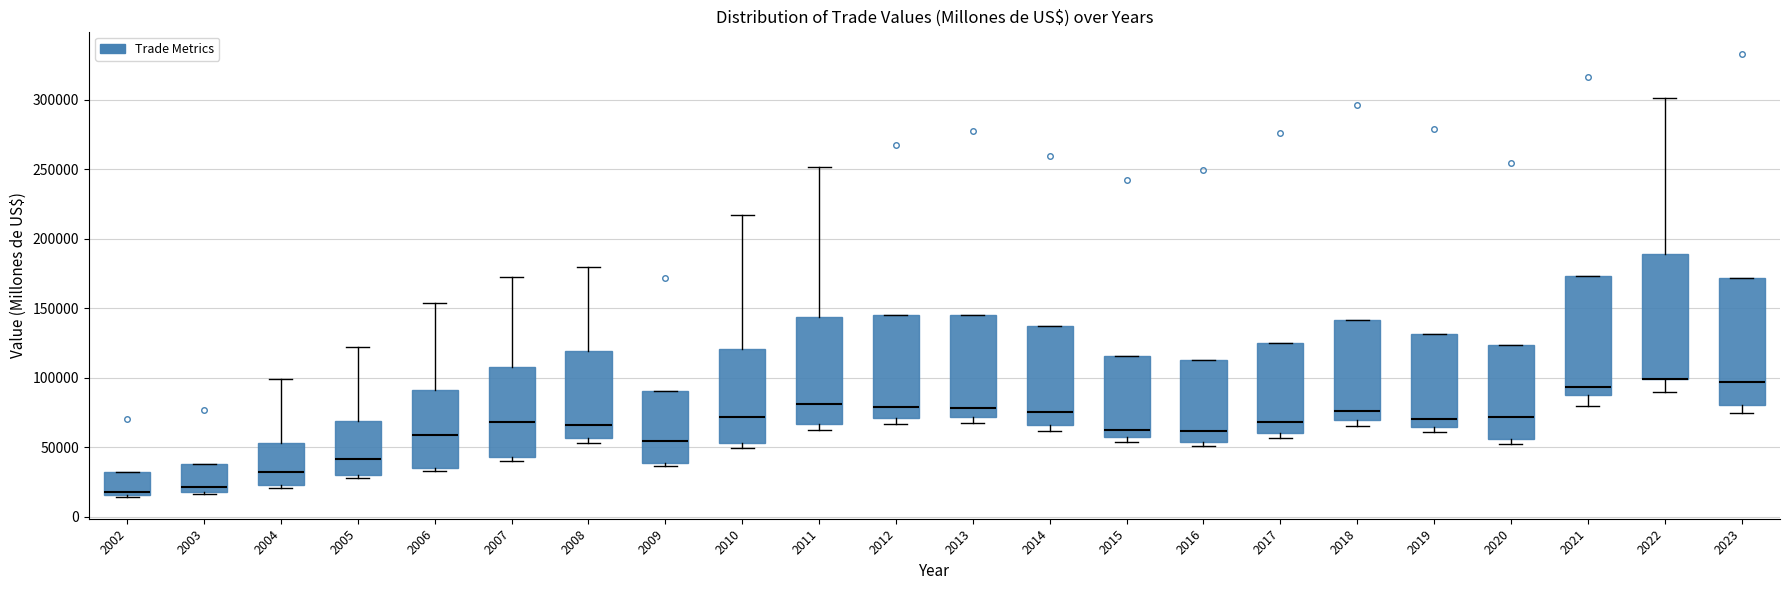

Reading left to right, transcribe this box plot: for each box, give where its median line is, the range the box spans, and where its two whiskers end, as read against the y-axis. The values are not printed on the chart, so give them approximately, as read against the axis.

2002: median 20000, box 15000 to 30000, whiskers 15000 to 30000
2003: median 20000, box 15000 to 35000, whiskers 15000 to 35000
2004: median 30000, box 20000 to 55000, whiskers 20000 (just below the box's lower edge) to 100000
2005: median 40000, box 30000 to 70000, whiskers 30000 (just below the box's lower edge) to 120000
2006: median 60000, box 35000 to 90000, whiskers 35000 (just below the box's lower edge) to 155000
2007: median 70000, box 45000 to 110000, whiskers 40000 to 170000
2008: median 65000, box 55000 to 120000, whiskers 55000 (just below the box's lower edge) to 180000
2009: median 55000, box 40000 to 90000, whiskers 35000 to 90000
2010: median 70000, box 55000 to 120000, whiskers 50000 to 215000
2011: median 80000, box 65000 to 145000, whiskers 65000 (just below the box's lower edge) to 250000
2012: median 80000, box 70000 to 145000, whiskers 65000 to 145000
2013: median 80000, box 70000 to 145000, whiskers 70000 (just below the box's lower edge) to 145000
2014: median 75000, box 65000 to 135000, whiskers 60000 to 135000
2015: median 60000, box 55000 to 115000, whiskers 55000 (just below the box's lower edge) to 115000
2016: median 60000, box 55000 to 110000, whiskers 50000 to 110000
2017: median 70000, box 60000 to 125000, whiskers 55000 to 125000
2018: median 75000, box 70000 to 140000, whiskers 65000 to 140000
2019: median 70000, box 65000 to 130000, whiskers 60000 to 130000
2020: median 70000, box 55000 to 125000, whiskers 50000 to 125000
2021: median 95000, box 85000 to 175000, whiskers 80000 to 175000
2022: median 100000 (drawn on the box's lower edge), box 100000 to 190000, whiskers 90000 to 300000
2023: median 95000, box 80000 to 170000, whiskers 75000 to 170000